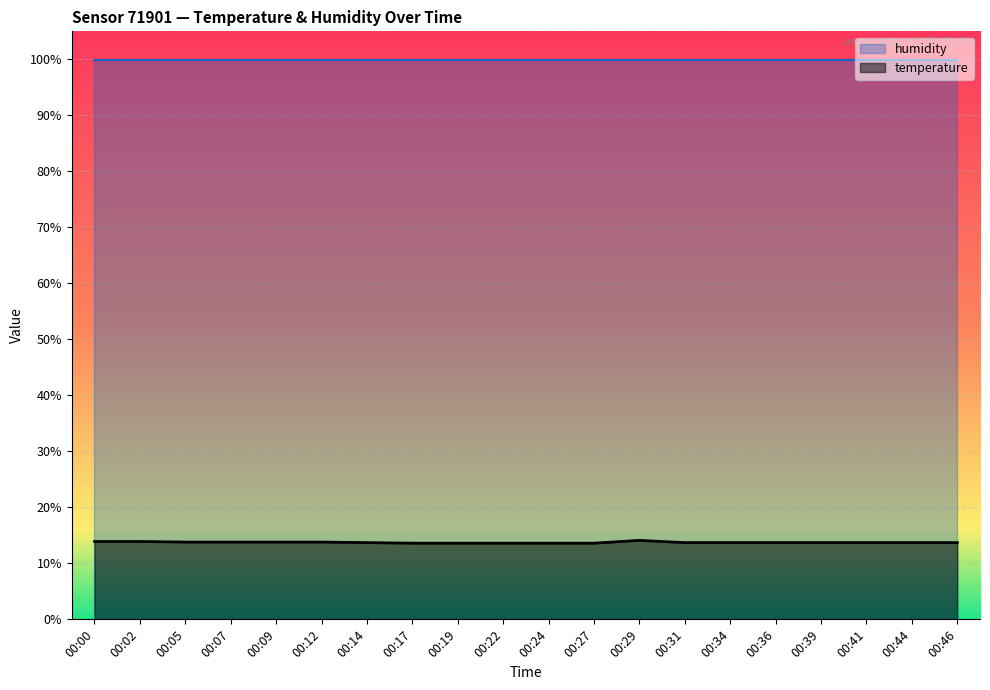

Count the values in the range 13 to 14.

19